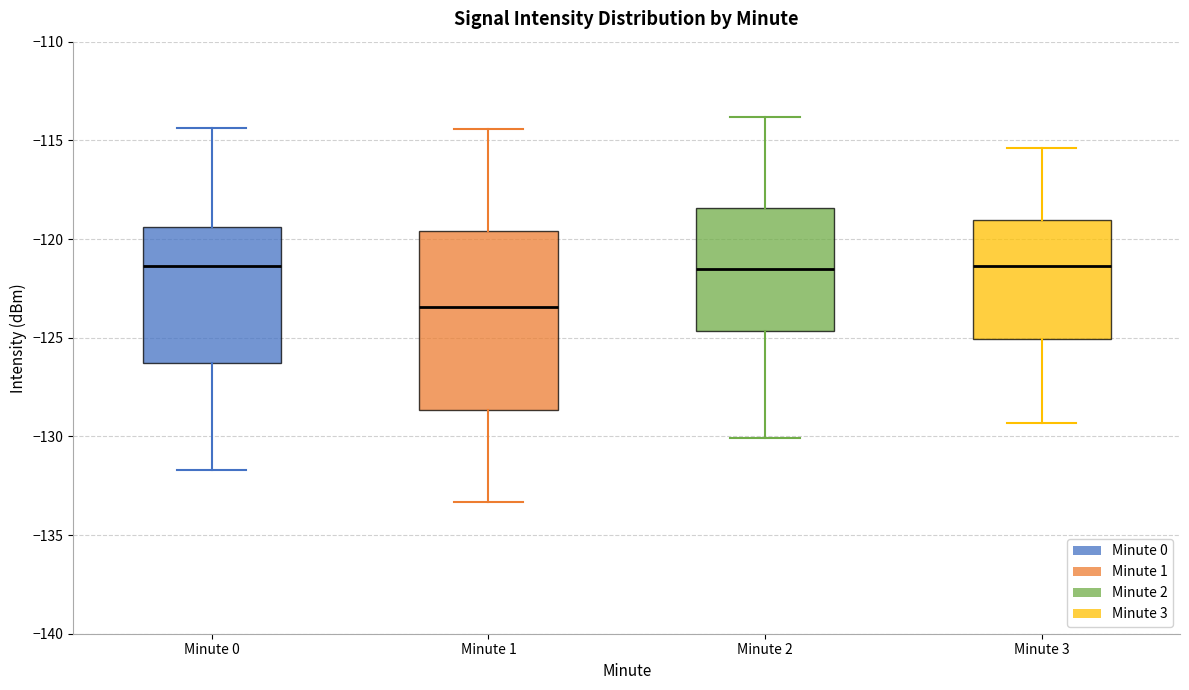

Reading left to right, read every box against the y-axis: the position of its median line, the range the box covers, and the ends of its whiskers. The values are not printed on the chart, so give them approximately, as read against the axis.

Minute 0: median -121.5, box -126.5 to -119.5, whiskers -131.5 to -114.5
Minute 1: median -123.5, box -128.5 to -119.5, whiskers -133.5 to -114.5
Minute 2: median -121.5, box -124.5 to -118.5, whiskers -130.0 to -114.0
Minute 3: median -121.5, box -125.0 to -119.0, whiskers -129.5 to -115.5